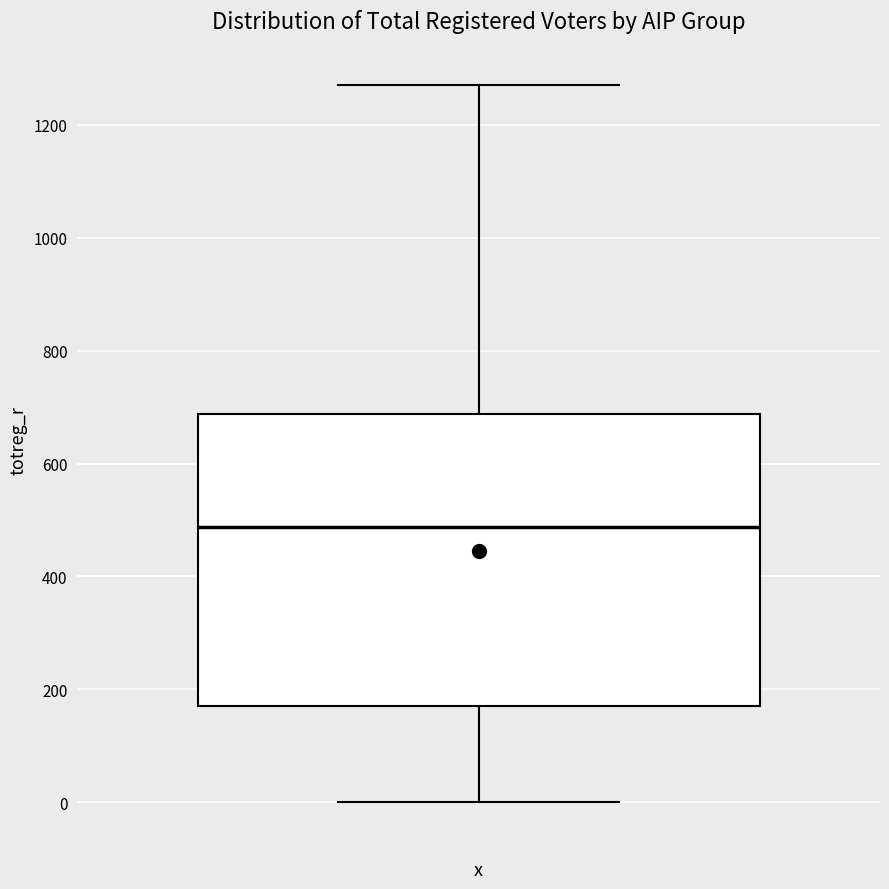

Transcribe this box plot: give where the median line is, the range the box spans, and where the two whiskers end, as read against the y-axis. The values are not printed on the chart, so give them approximately, as read against the axis.

median 480, box 180 to 680, whiskers 0 to 1280